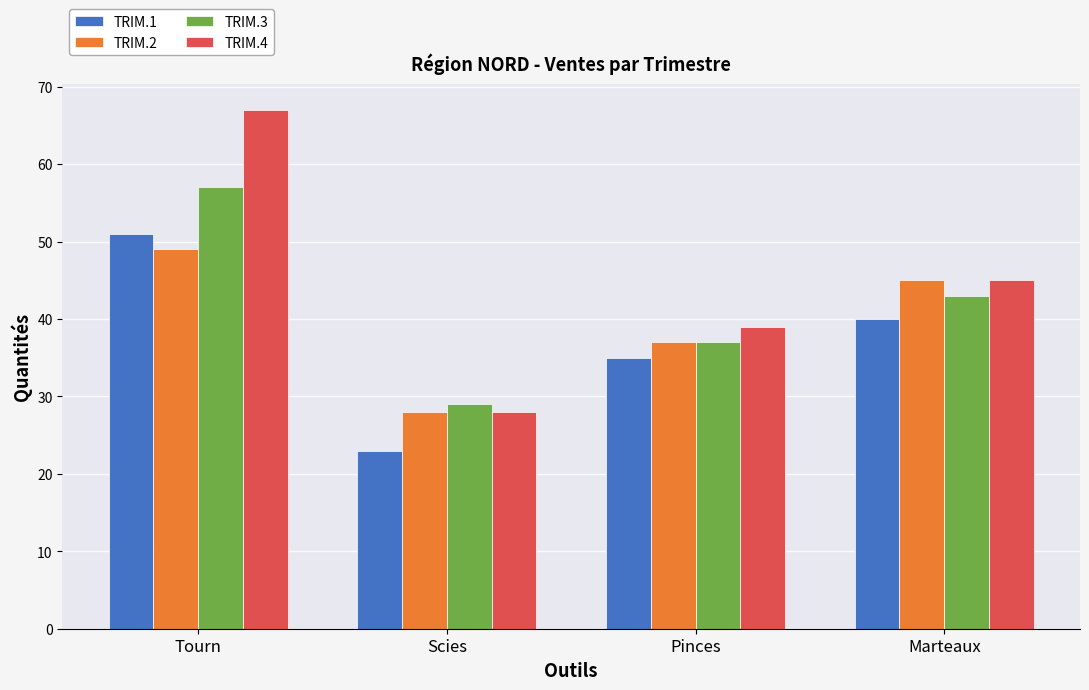

At which category is the sum across all series the highest?

Tourn